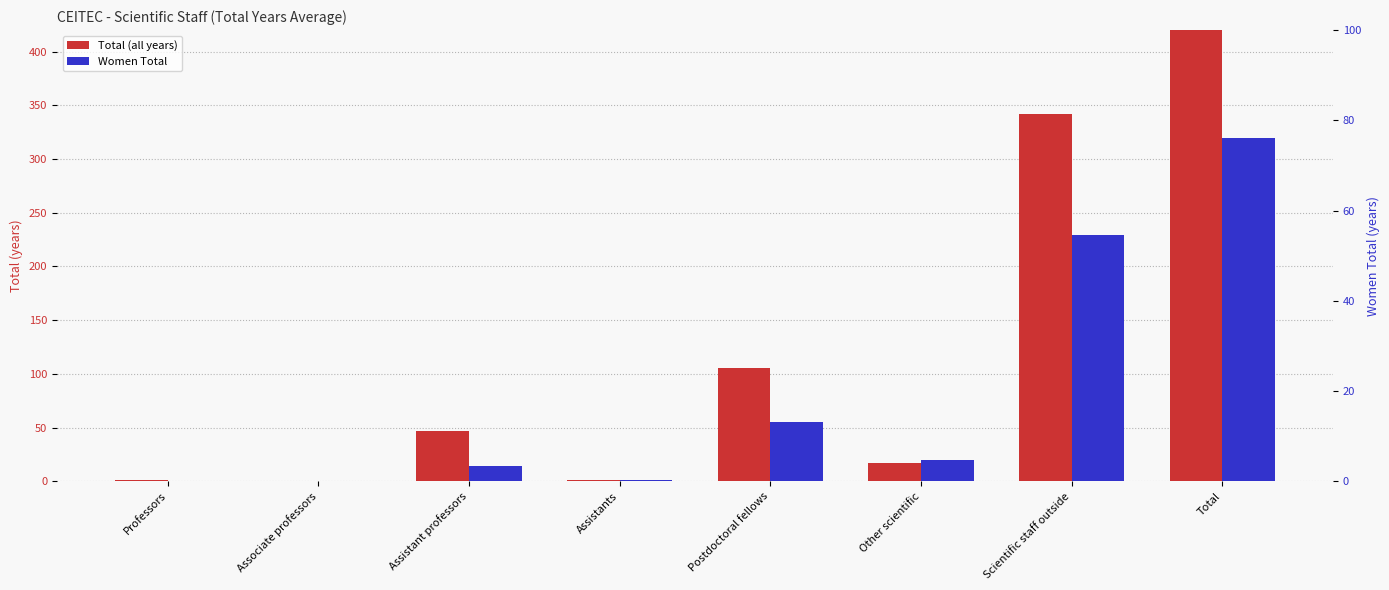

What are all the series names shown in the legend?

Total (all years), Women Total